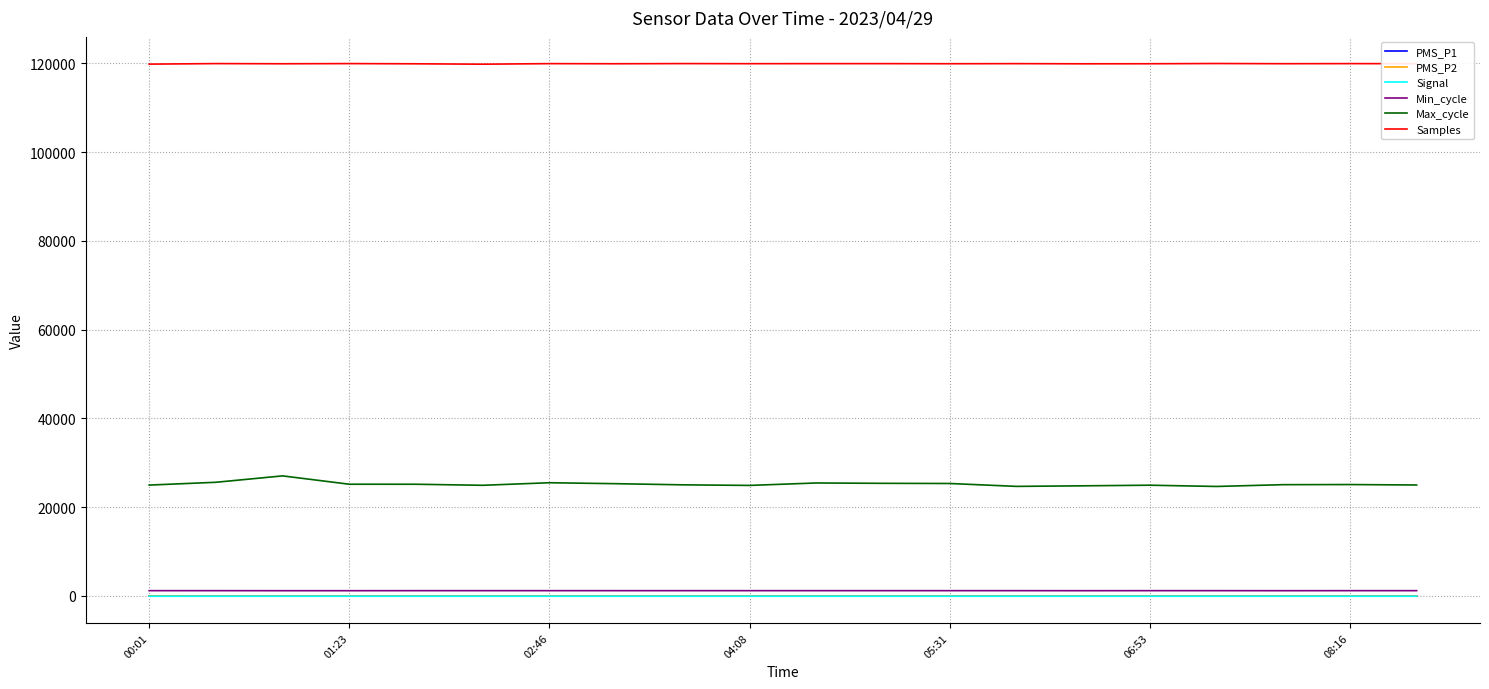

Which series has the largest range (max minus min)?

Max_cycle